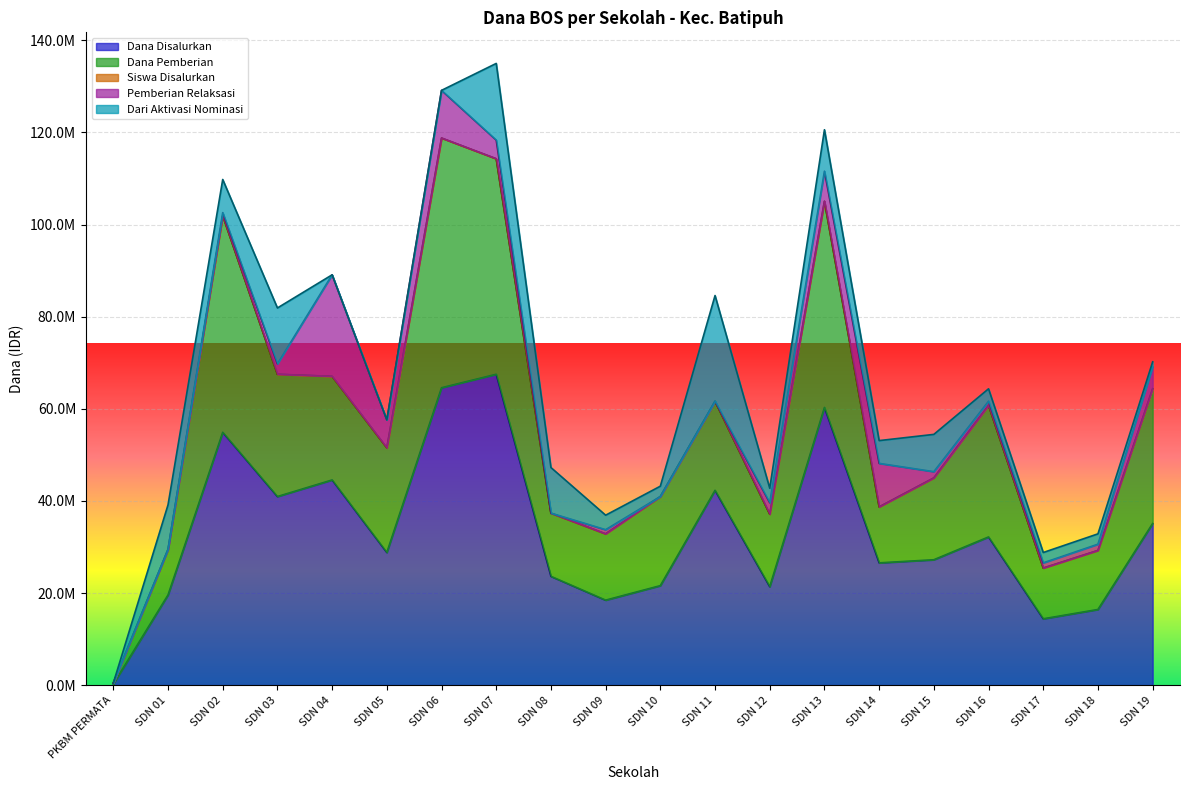

Which label corresponds to the largest value in the chart?

SDN 07